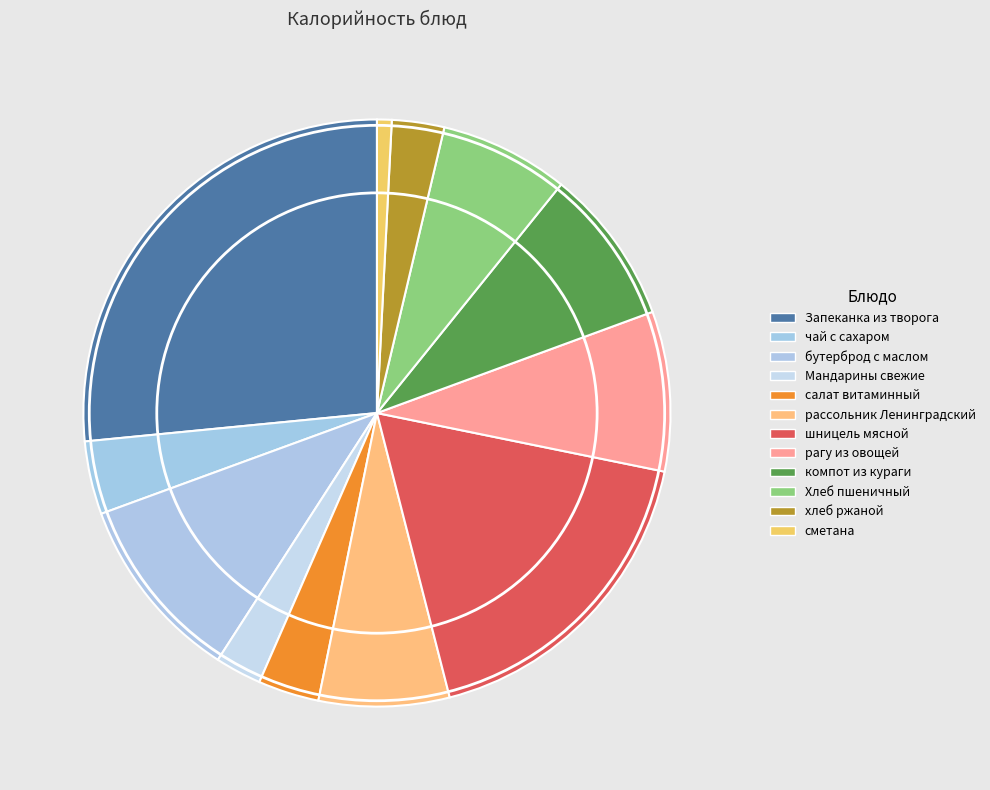

Is there a majority slice in this chart?

No